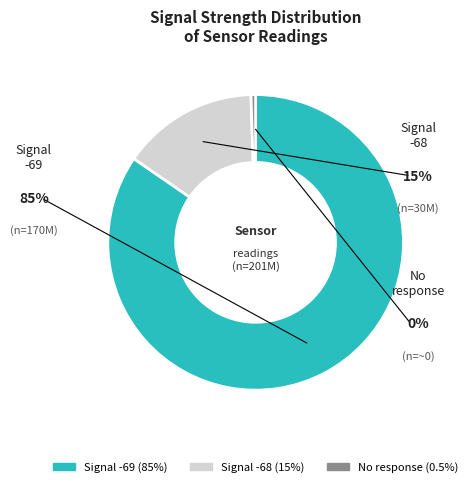

Is 25 the majority of the pie?

No